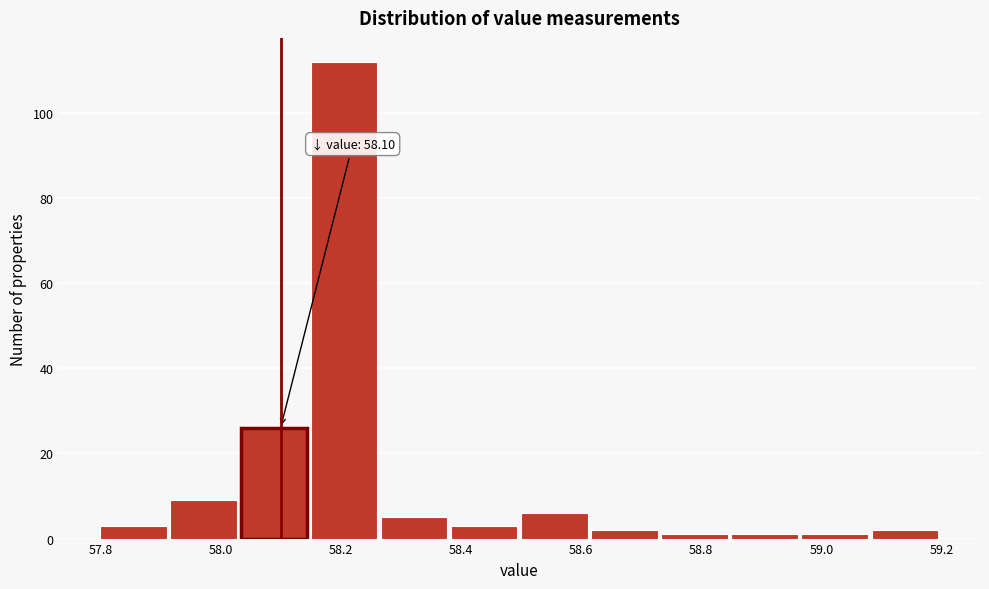

Over which range of the x-axis is the bar tallest?

58.16 to 58.26